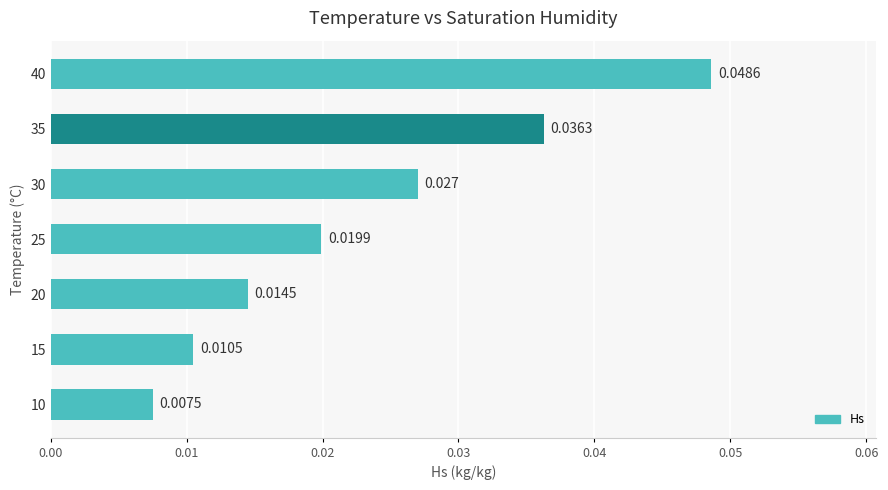

Count the number of categories in the chart.

7